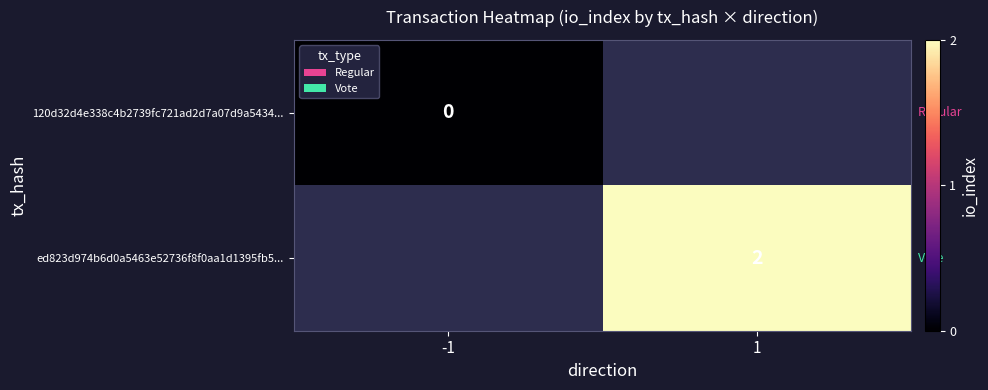

True or false: ed823d974b6d0a5463e52736f8f0aa1d1395fb5... has a value of 2 at 1.

True